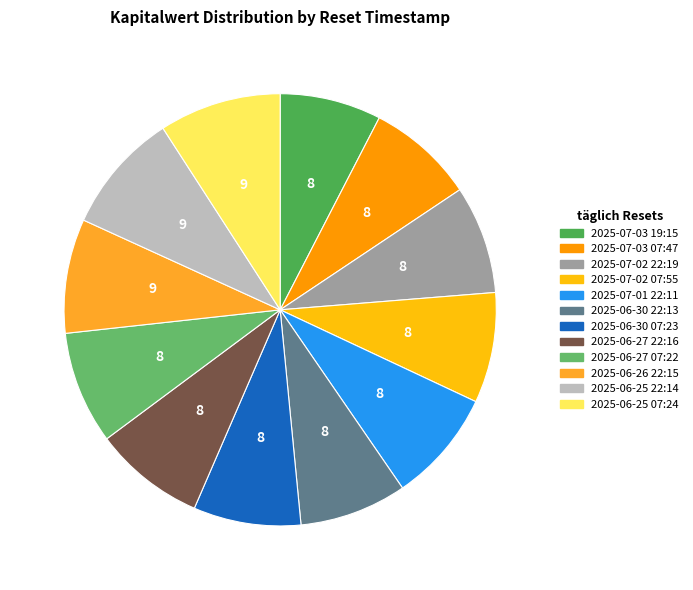

To the nearest percent, what portion does 2025-06-25 07:24 represent?

9%